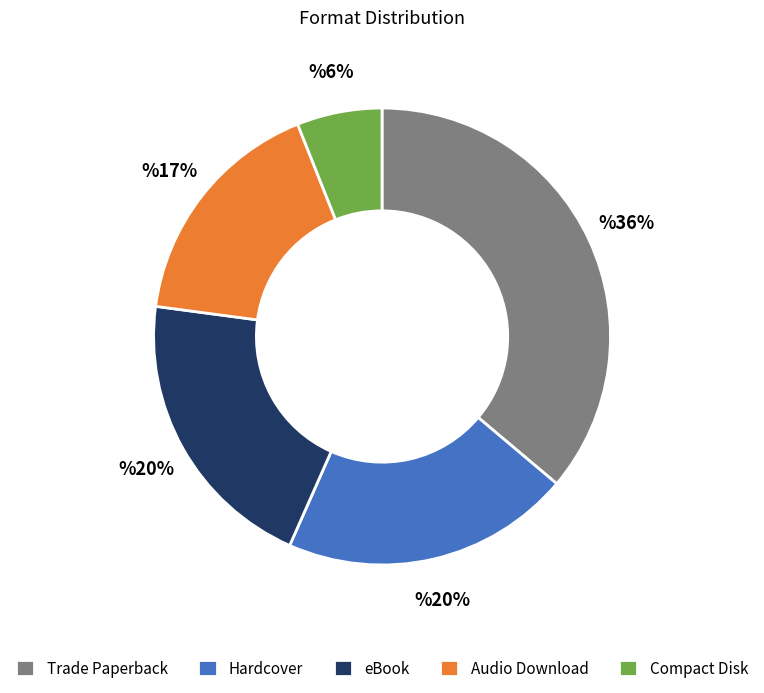

To the nearest percent, what percentage of the pie is Audio Download?

17%